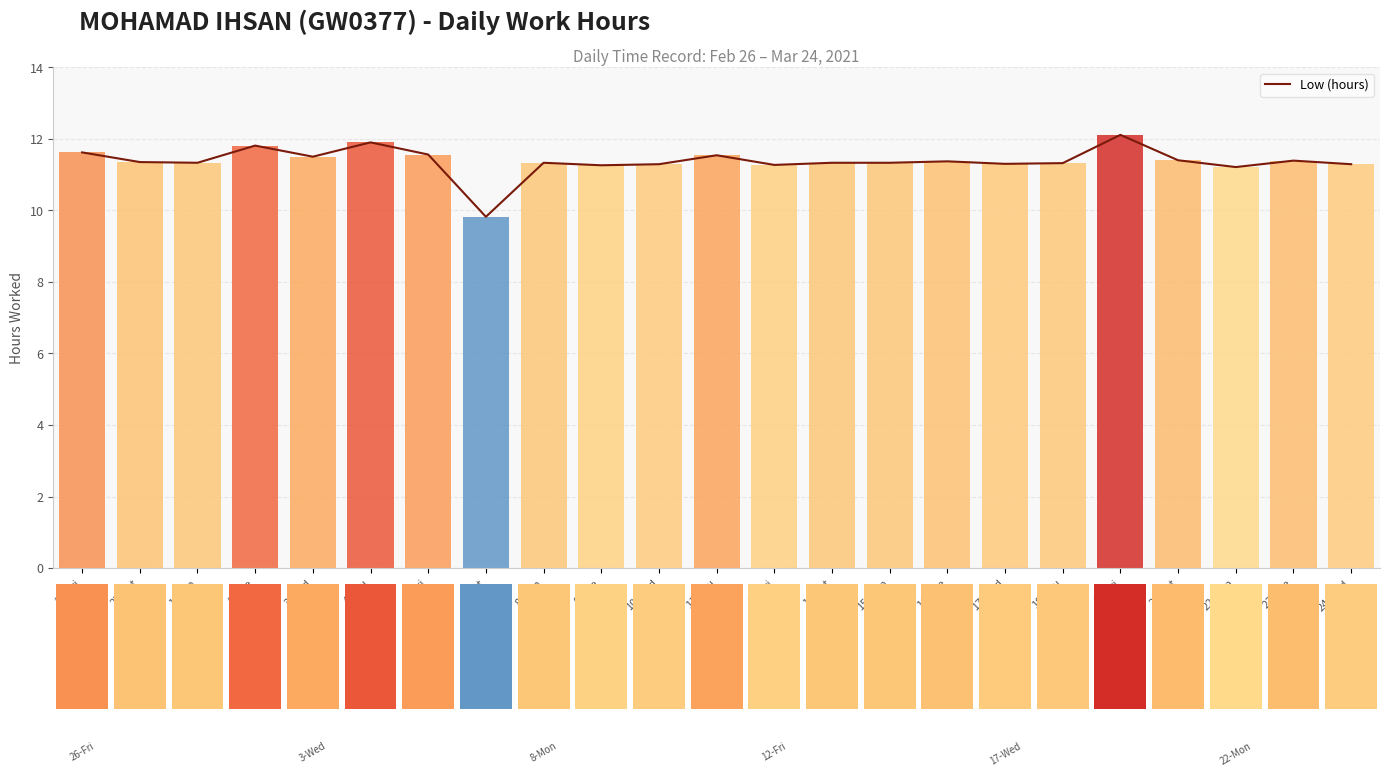

True or false: the data shows 15.6 at 23-Tue.

False